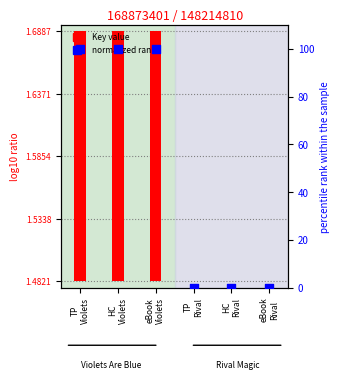

Which series reaches the maximum Y coordinate?

Key value